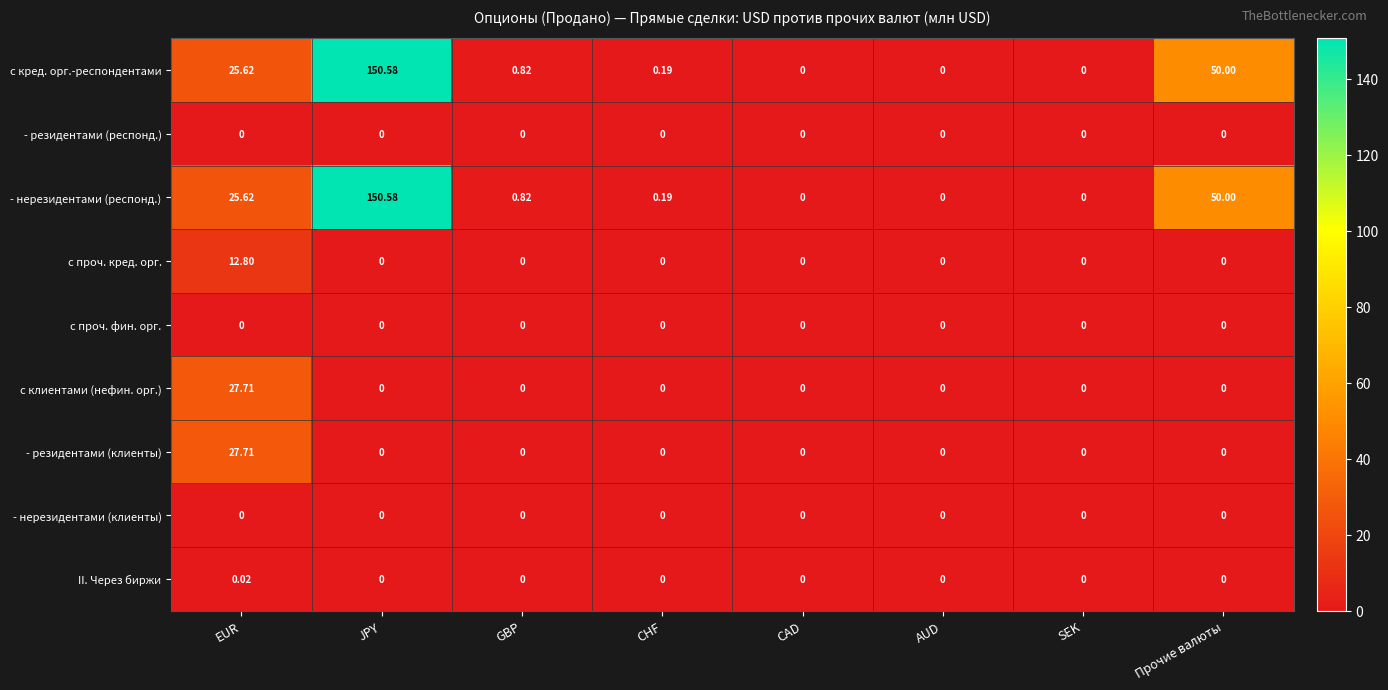

At which category is the sum across all series the highest?

JPY